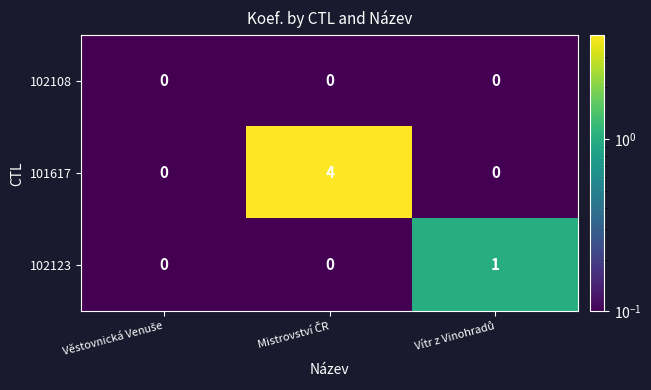

What is the maximum value shown in the chart?

4